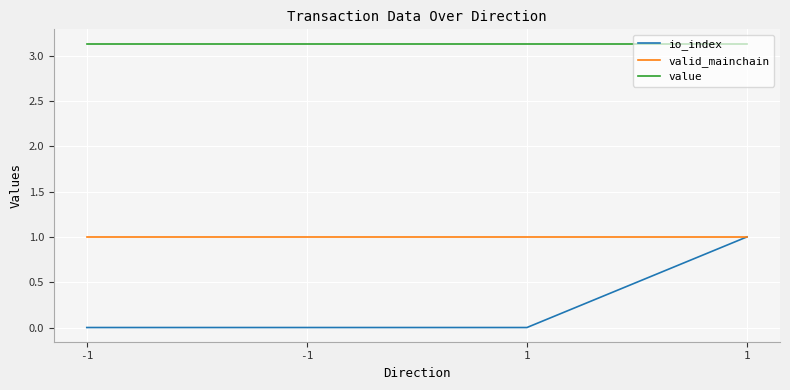

The value of valid_mainchain at 1 is 1.0. True or false?

True